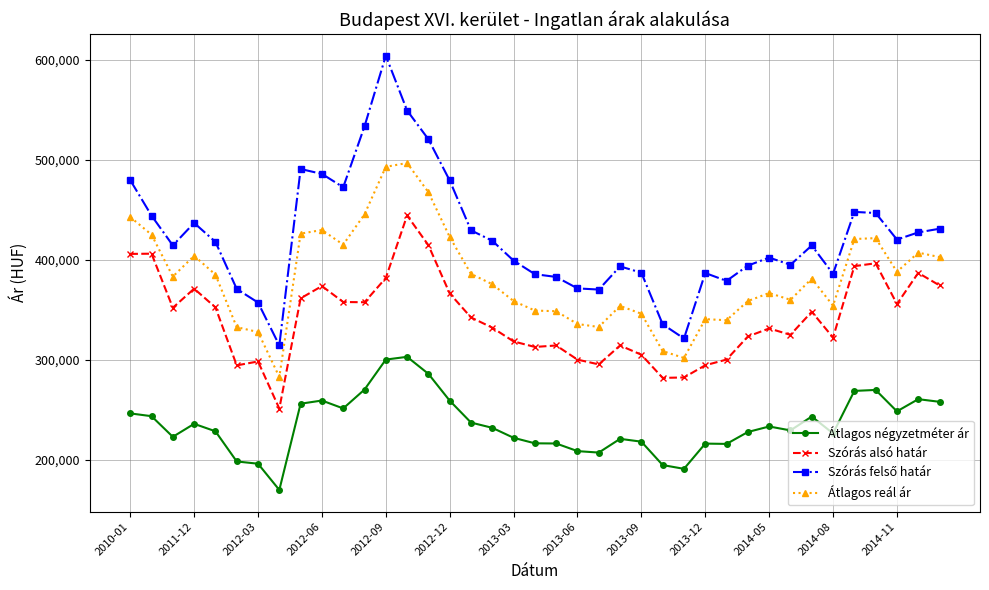

How many lines are shown in the chart?

4